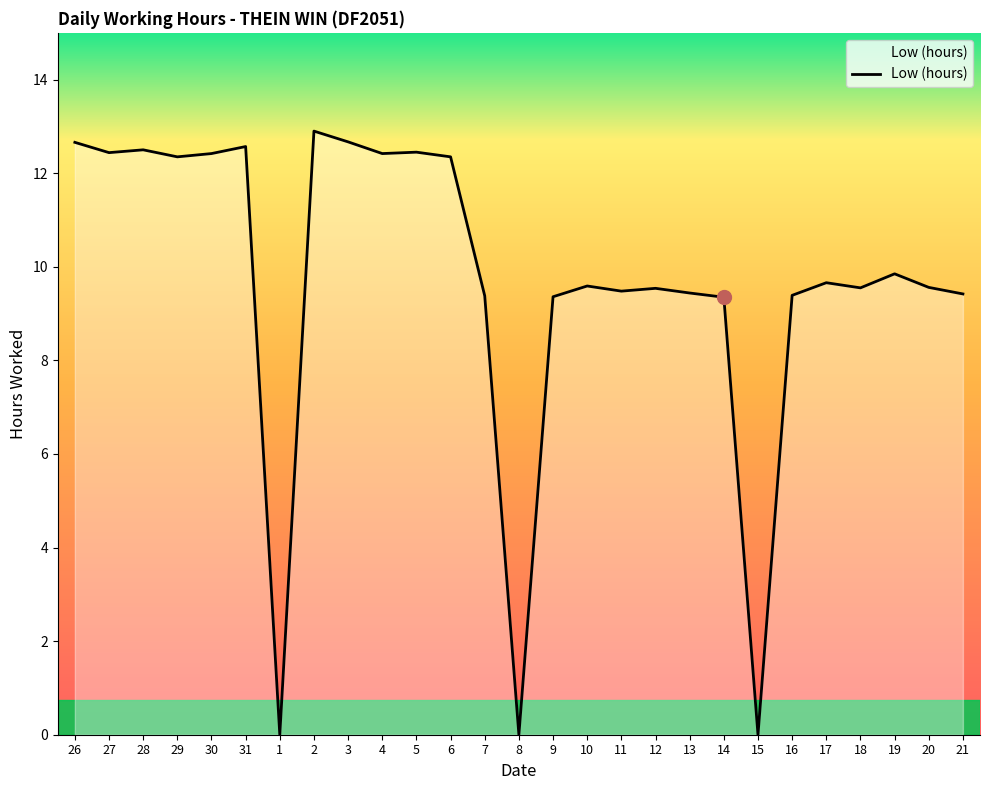

How many categories are shown in the chart?

27